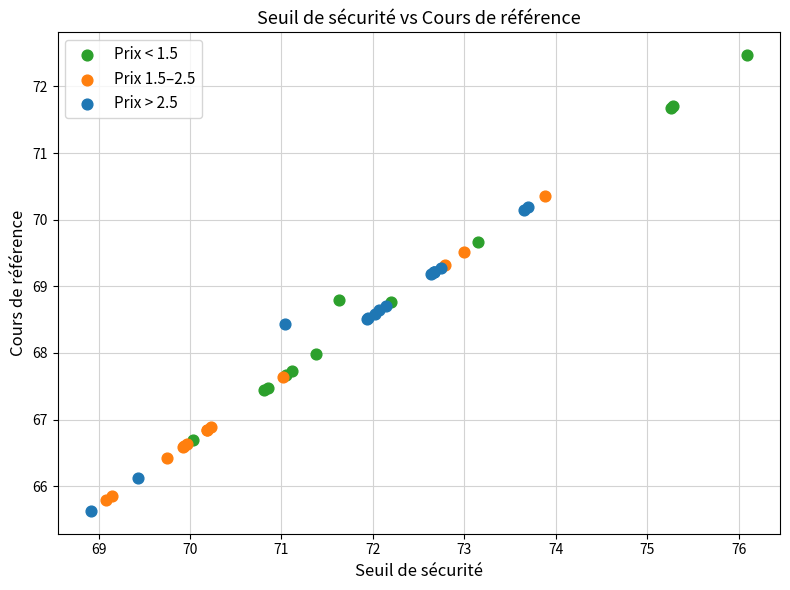

Which series contains the highest Y value?

Prix < 1.5